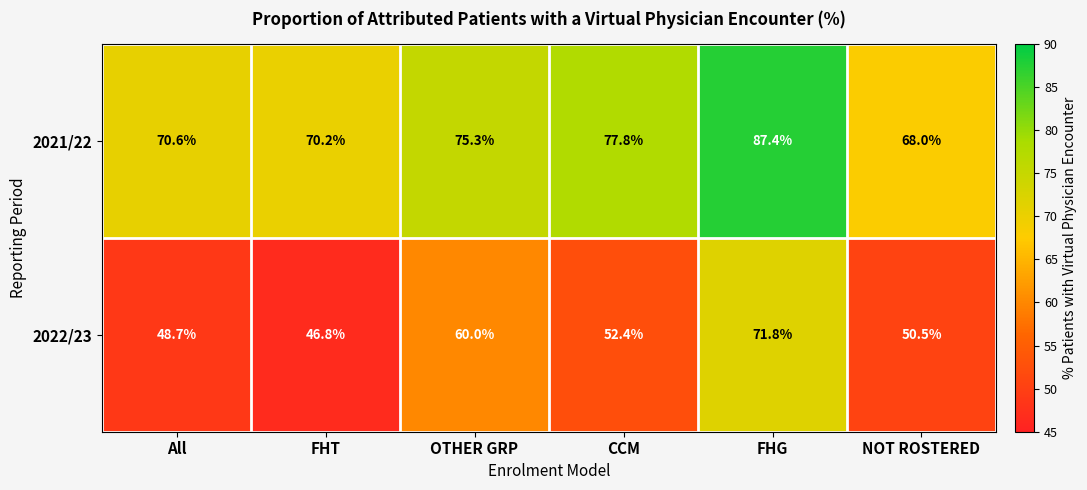

True or false: 2021/22 has a value of 77.8 at CCM.

True